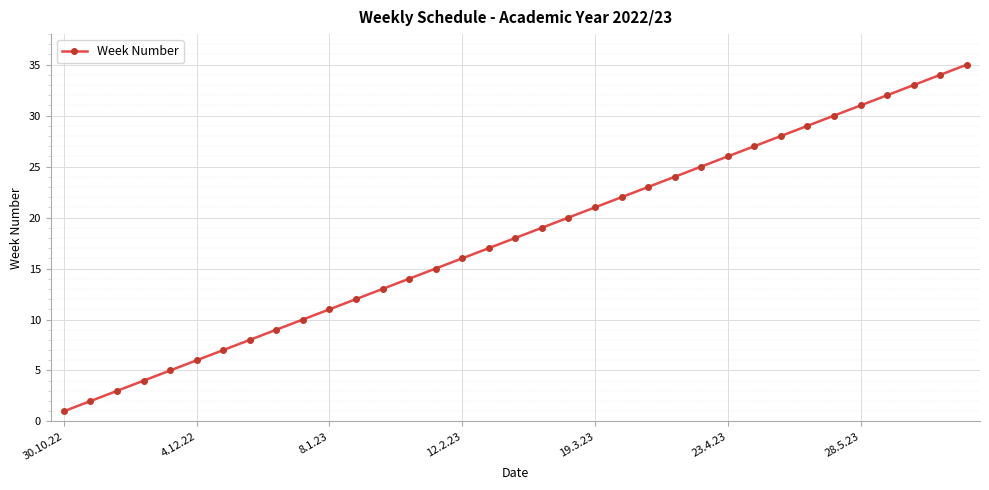

True or false: there are more than 1 points higher than both neighbors.

False